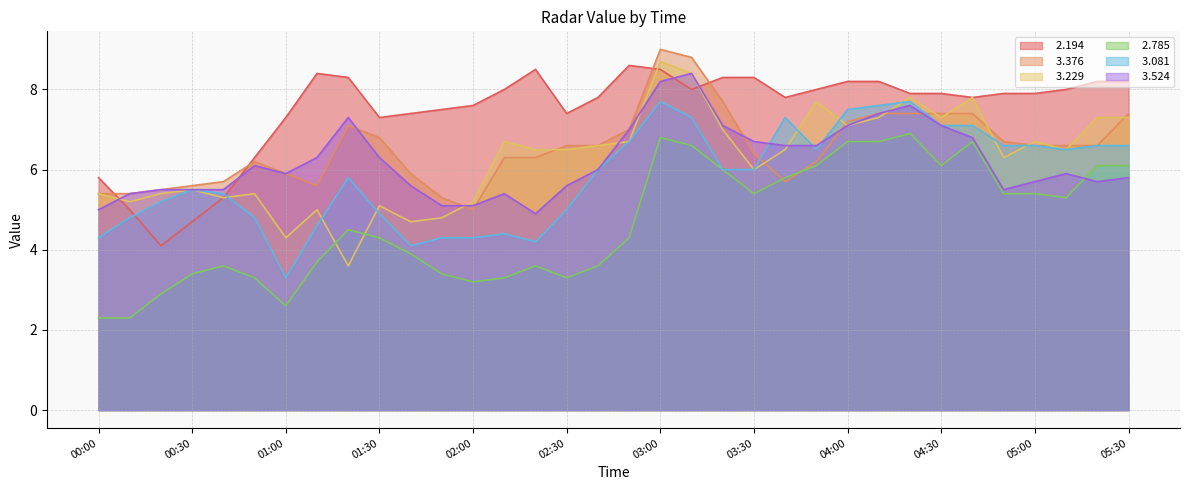

What is the total value across all series at 00:00?

28.2